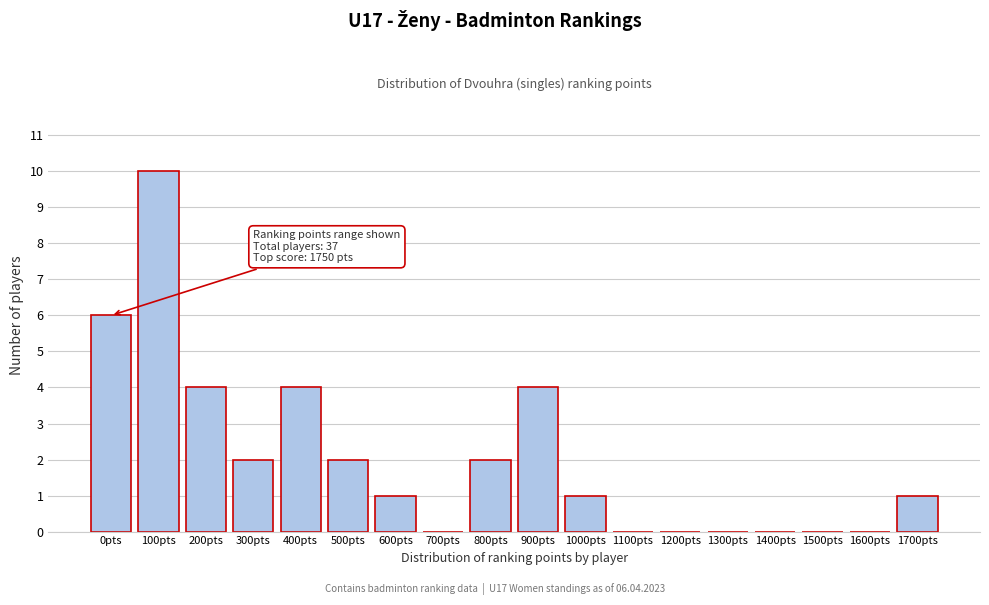

Reading right to left, what are all the values shown in this chart?

1700pts=1	1600pts=0	1500pts=0	1400pts=0	1300pts=0	1200pts=0	1100pts=0	1000pts=1	900pts=4	800pts=2	700pts=0	600pts=1	500pts=2	400pts=4	300pts=2	200pts=4	100pts=10	0pts=6